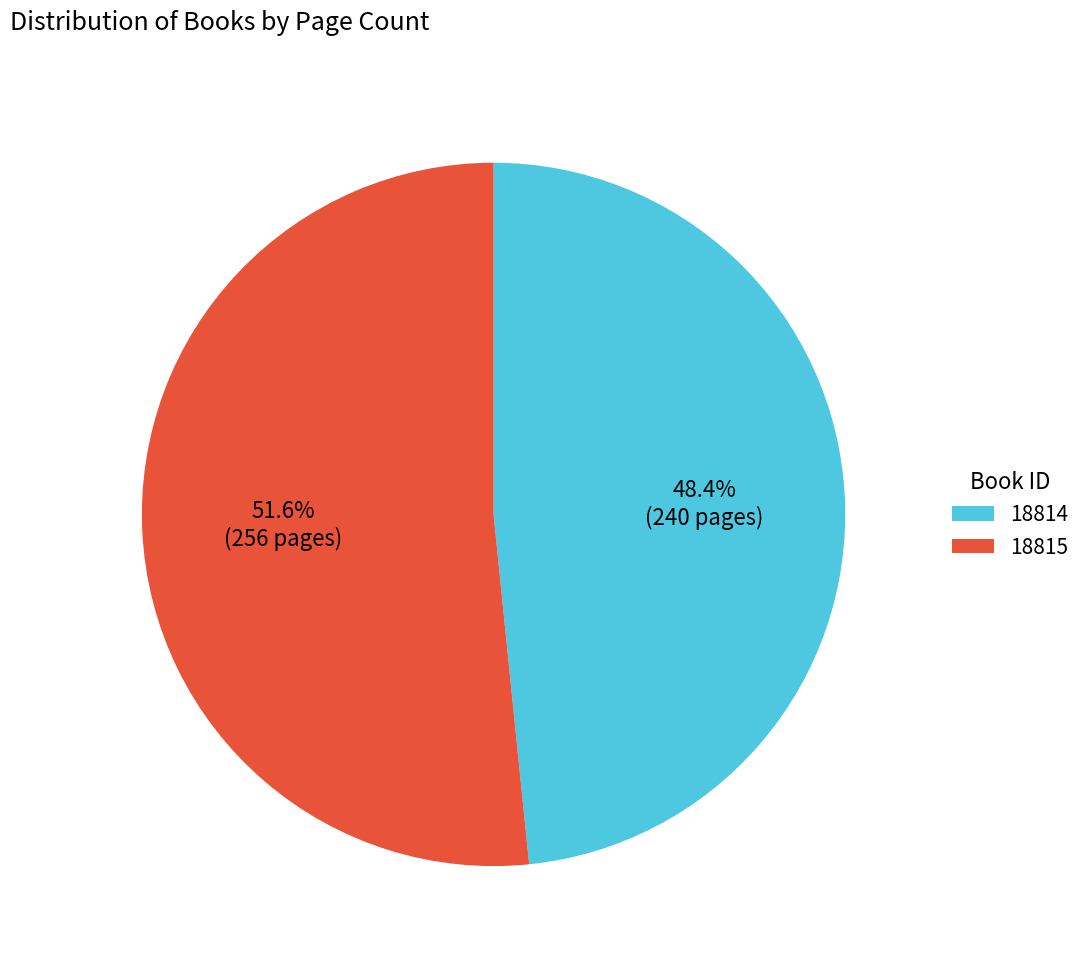

Is there any slice that represents more than half of the pie?

Yes